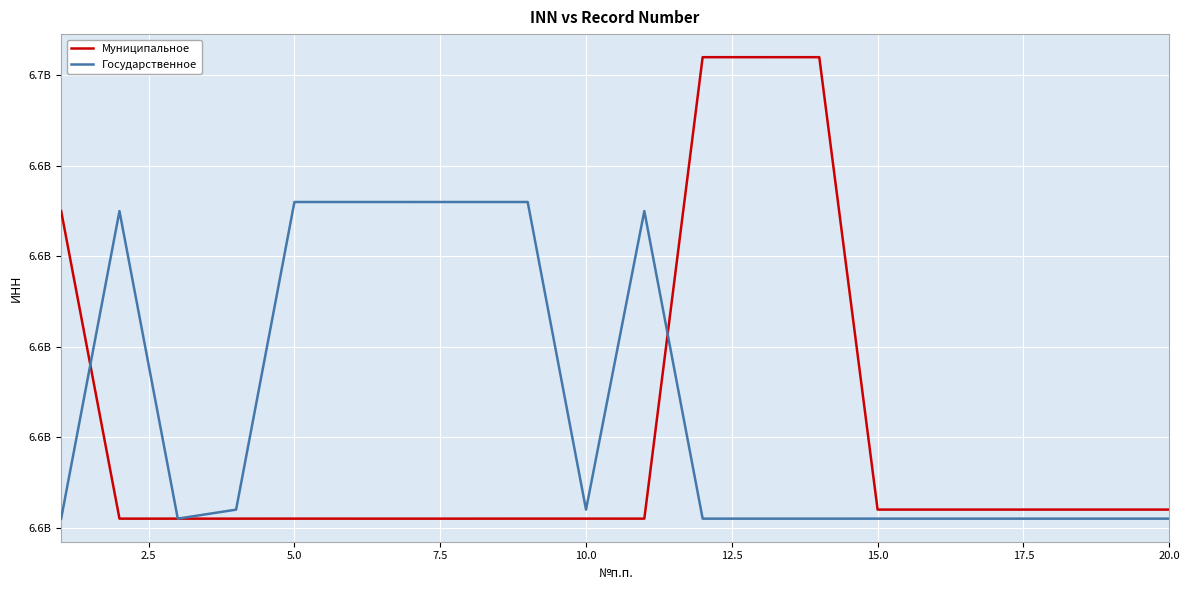

What are all the series names shown in the legend?

Муниципальное, Государственное